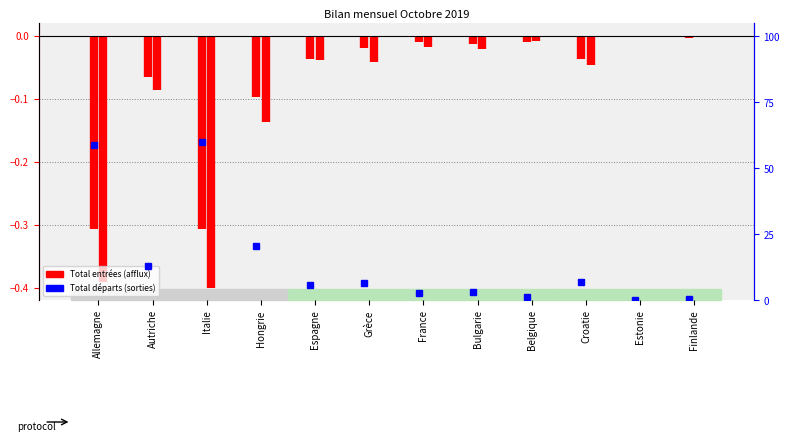

What is the average value of the Total entrées series?

-0.2